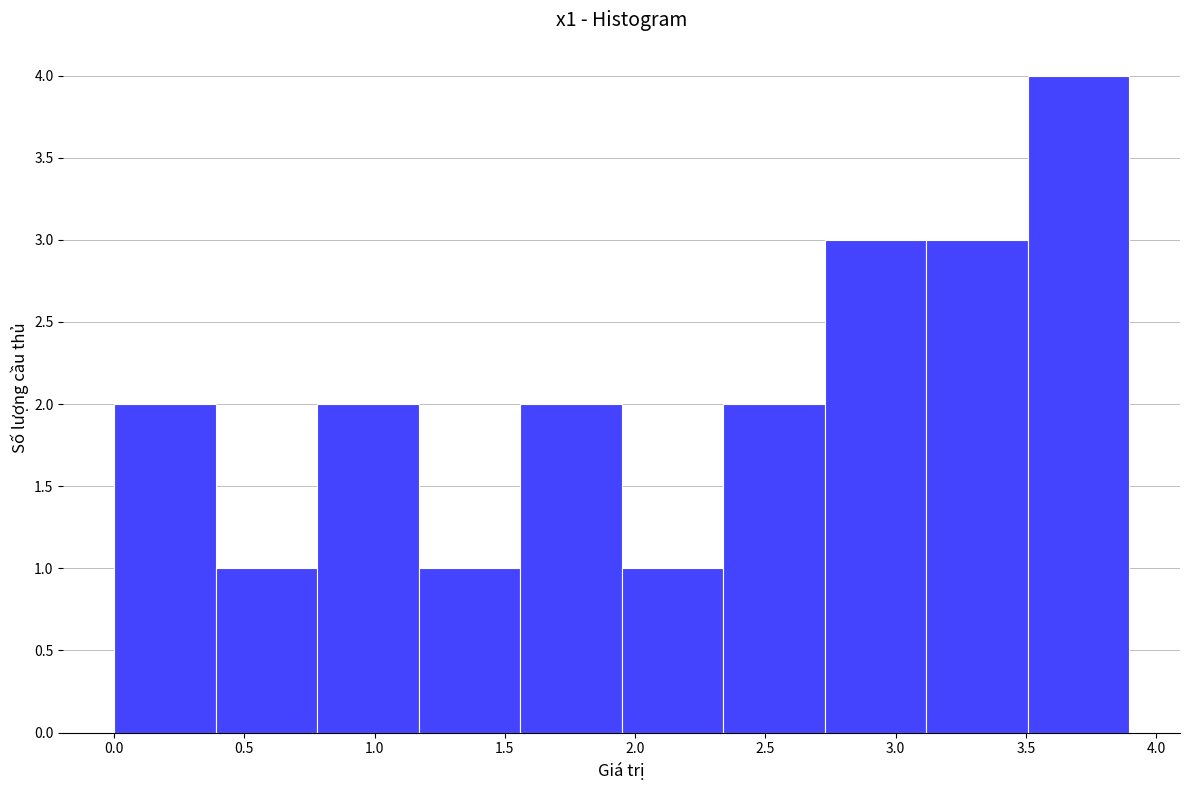

How tall is the bar that spans 0.80 to 1.15 on the x-axis? Neither the bar edges nor the heights are printed on the chart, so give them approximately, as read against the axes.

2